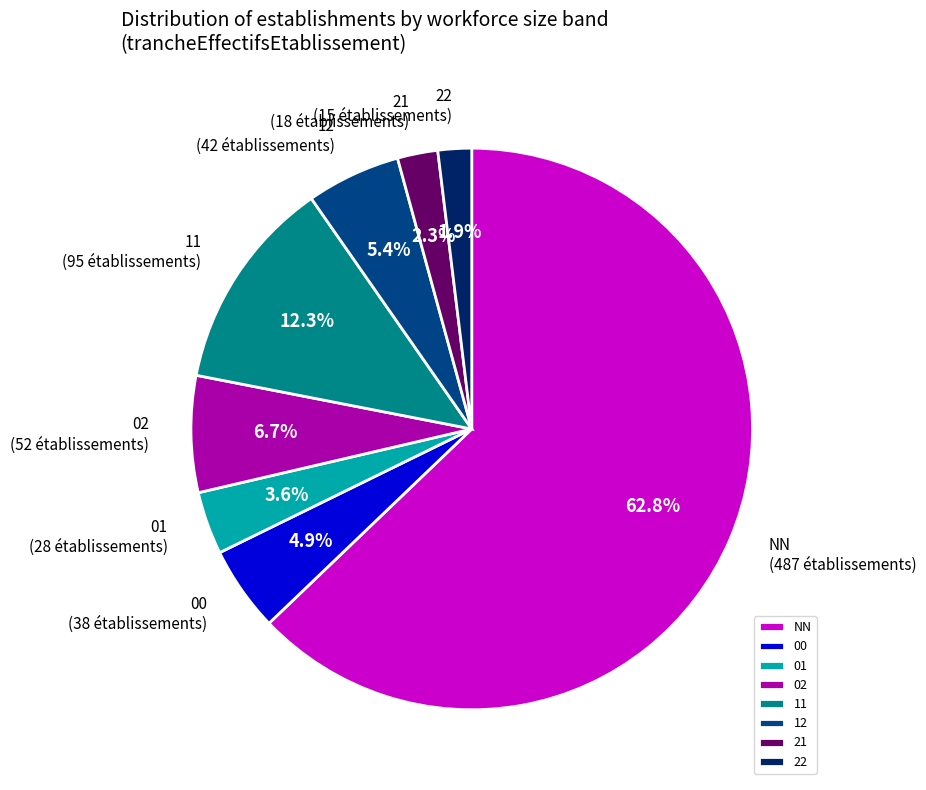

Is there a majority slice in this chart?

Yes